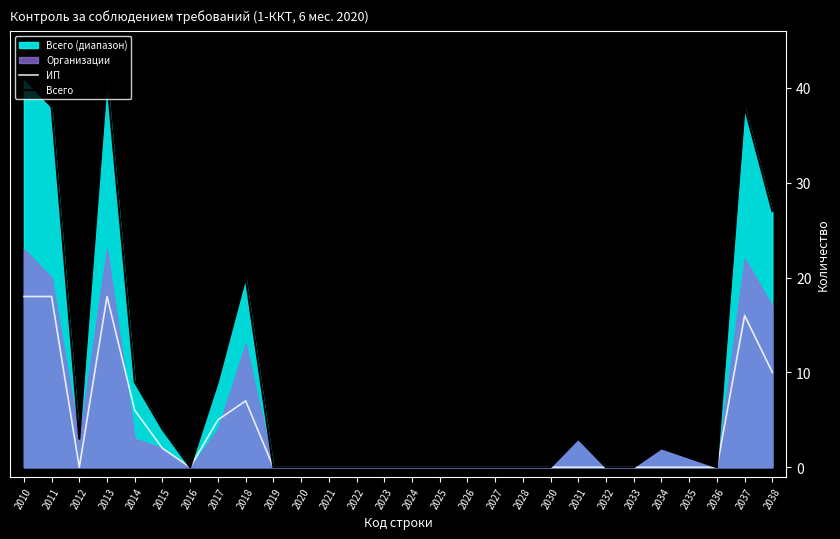

Does the chart display data point markers on the line(s)?

No